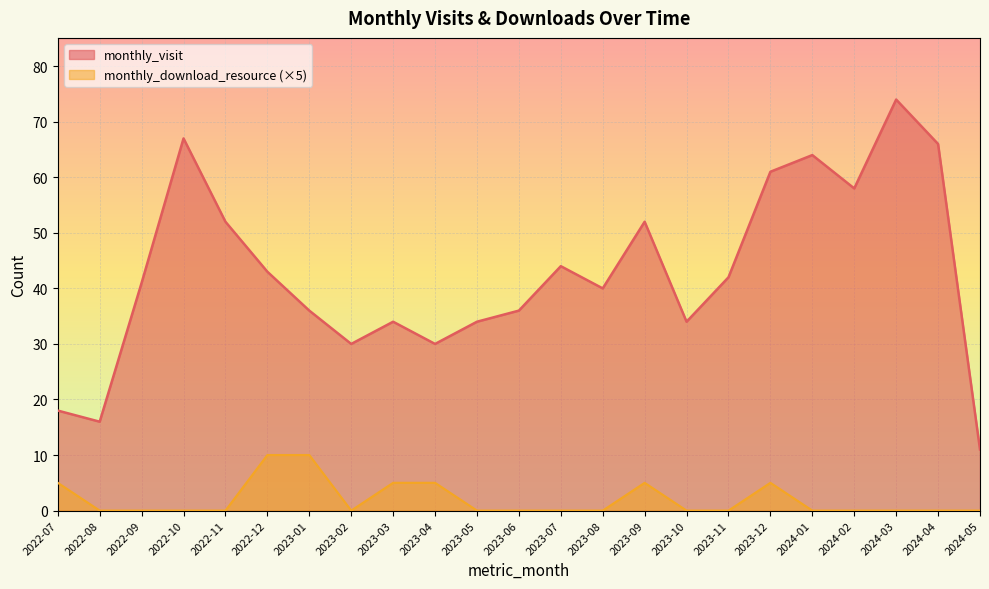

What is the highest value of the monthly_download_resource series?

10